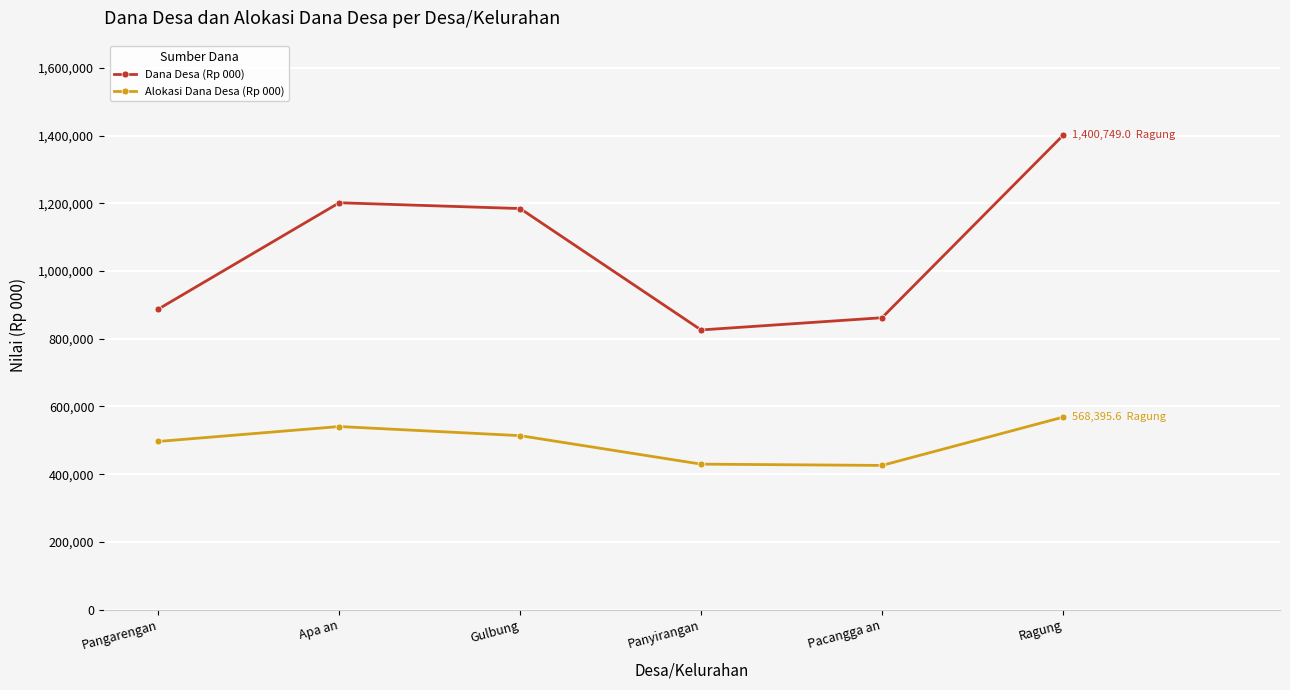

What is the value of the Dana Desa (Rp 000) point at the 2nd from the left?

1201995.0